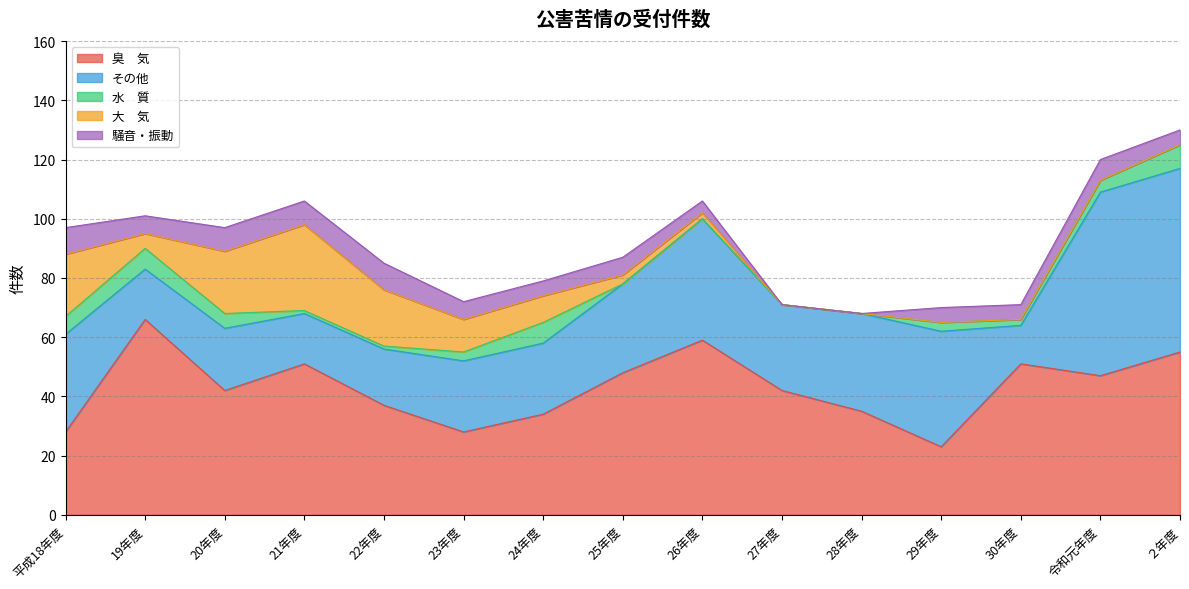

What is the sum of all 騒音・振動 values?

83